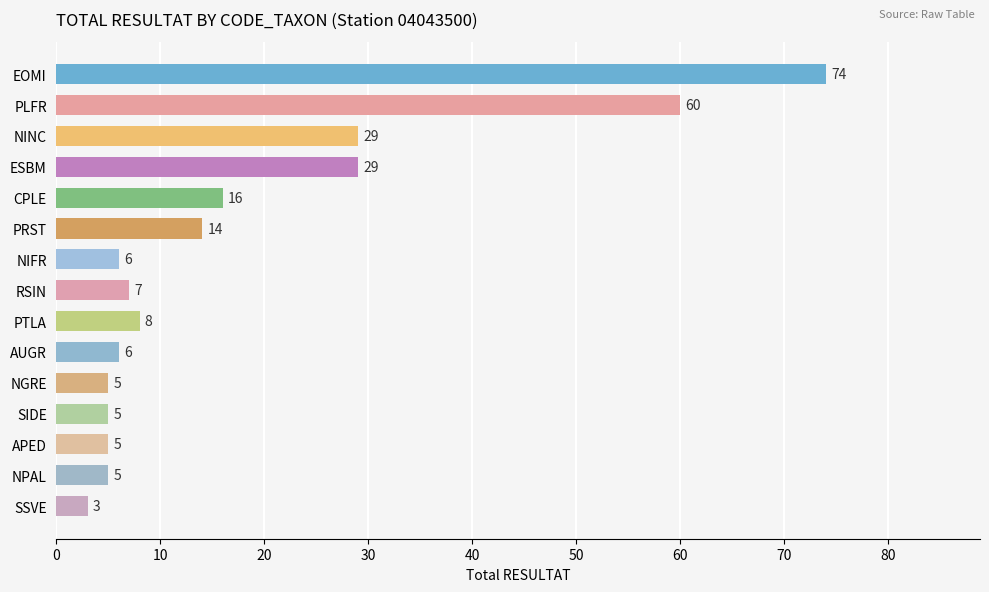

What is the change in value from EOMI to SIDE?

-69